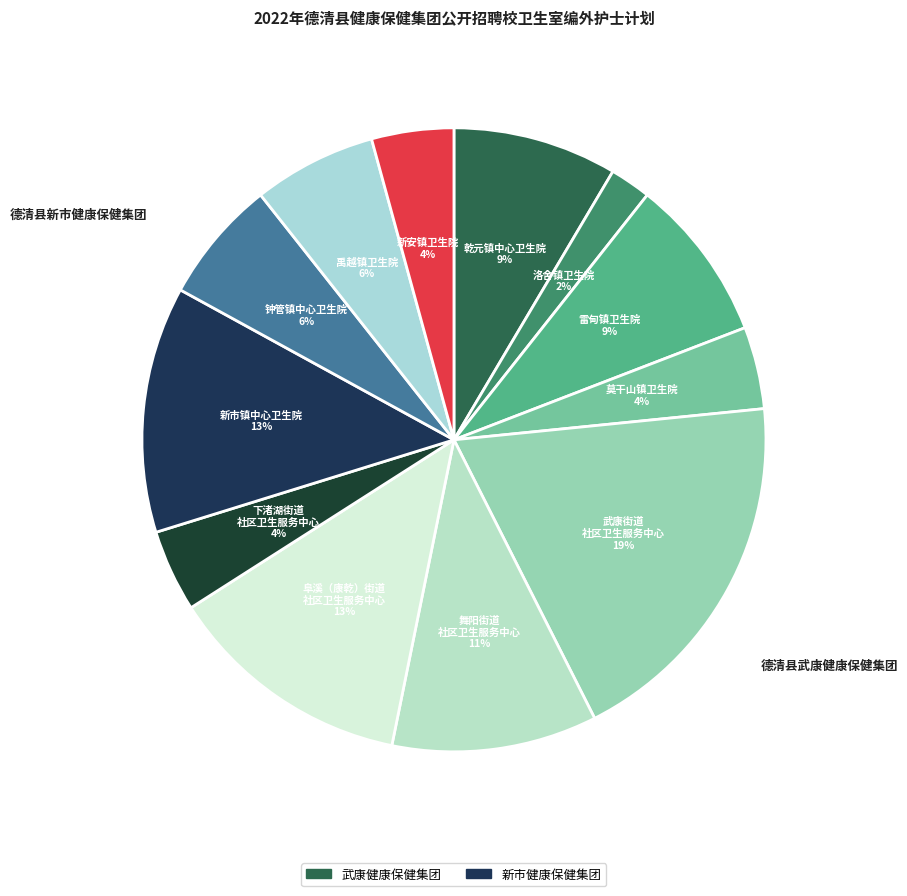

How many slices are in this pie chart?

12